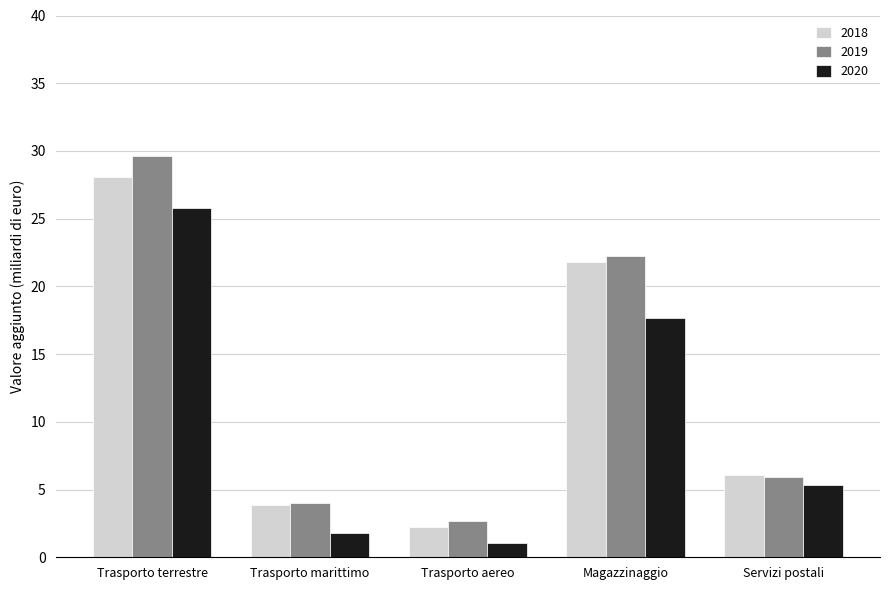

What is the sum of the 2018 values at Trasporto terrestre and Trasporto marittimo?

31.9